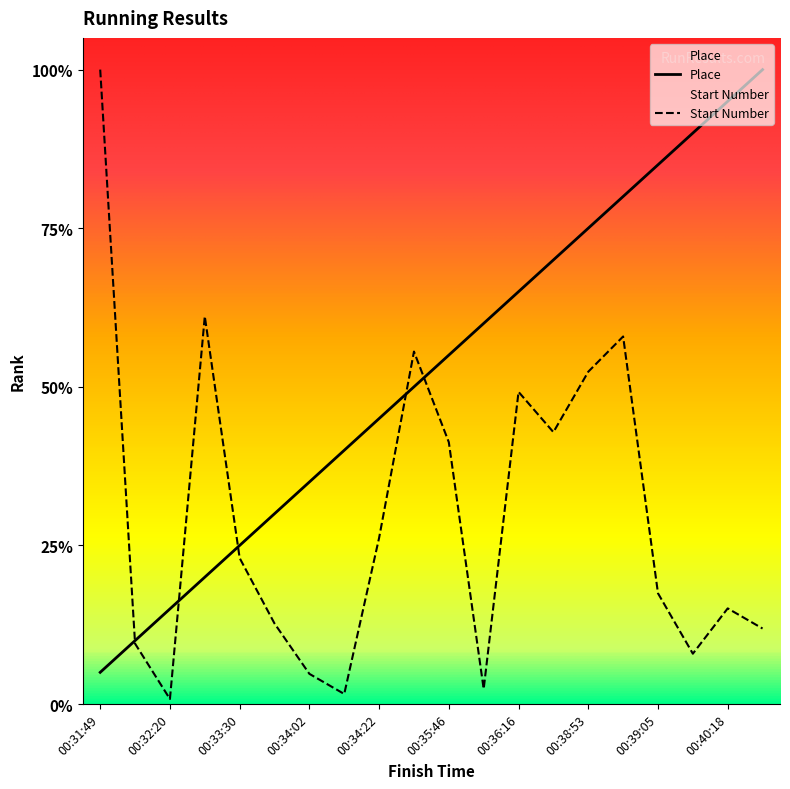

How many lines are shown in the chart?

2